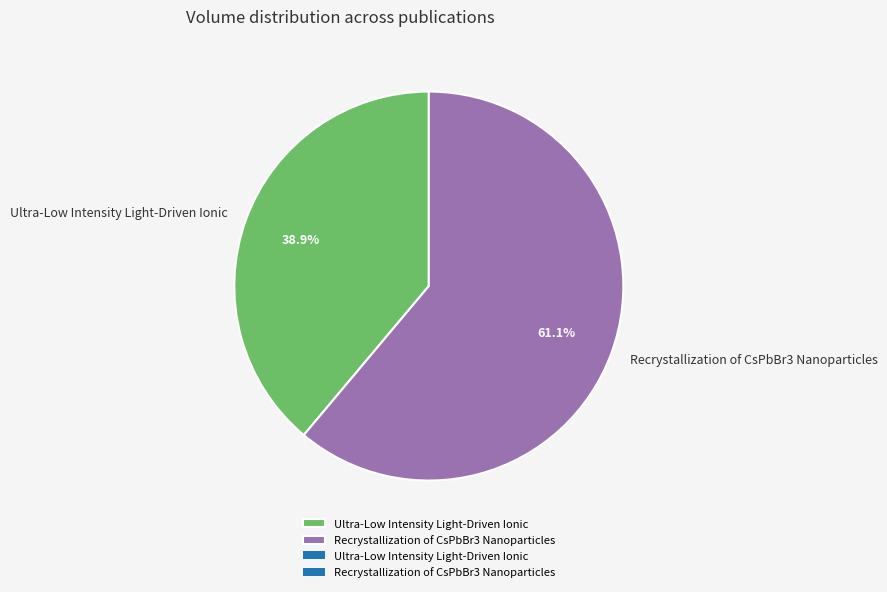

To the nearest percent, what percentage of the pie is Ultra-Low Intensity Light-Driven Ionic?

39%